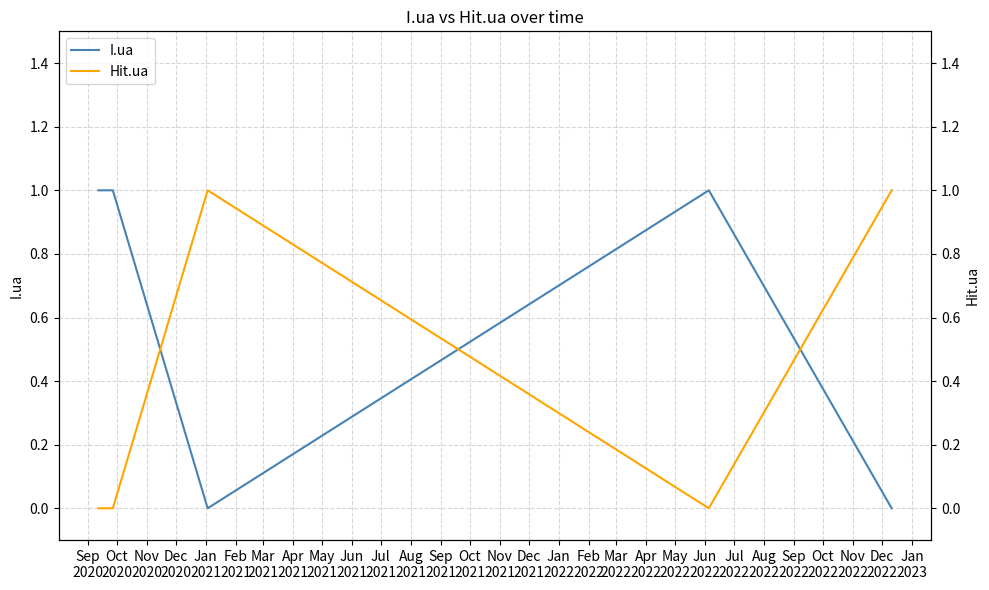

What is the sum of the Hit.ua values at Oct
2020 and Nov
2020?

1